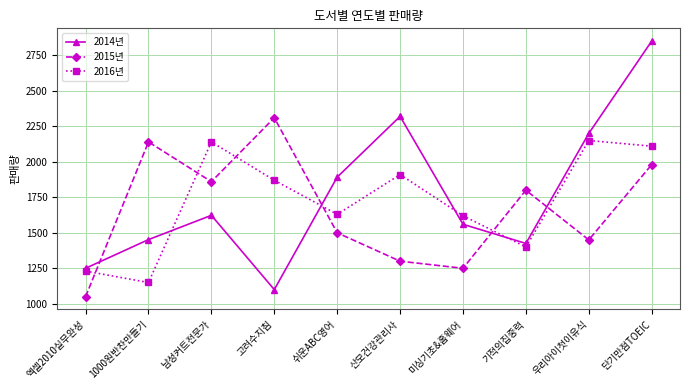

At which label does 2016년 reach its minimum?

1000원반찬만들기